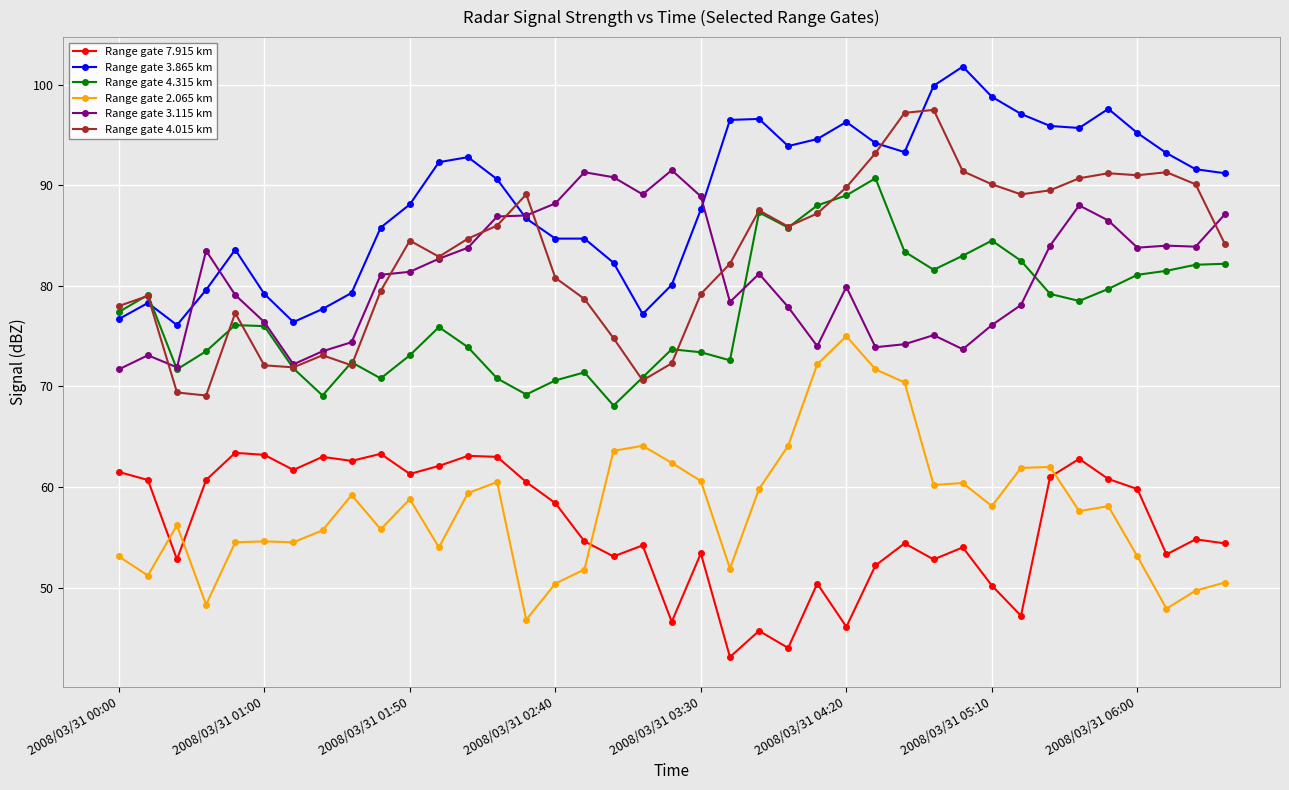

True or false: Range gate 4.015 km has more than 2 points higher than both neighbors.

True